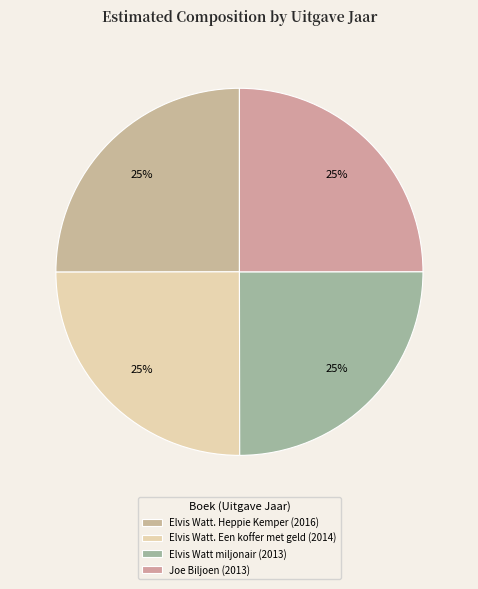

Do Joe Biljoen and Elvis Watt. Een koffer met geld together represent more than half of the pie?

No